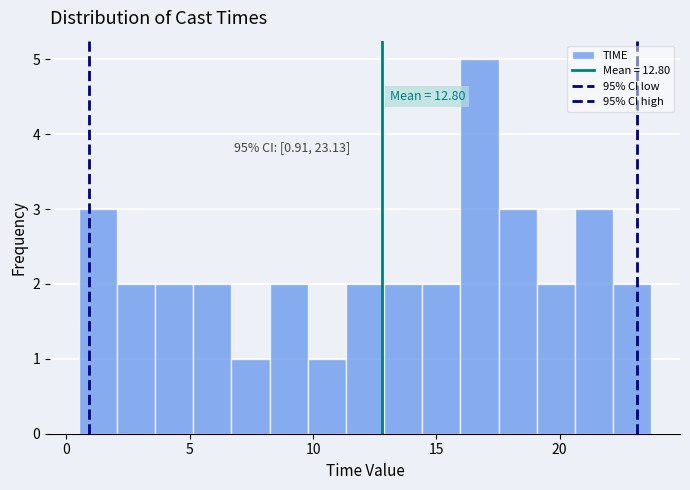

Read against the x-axis, roughly where is the centre of the tallest bar?

17.0